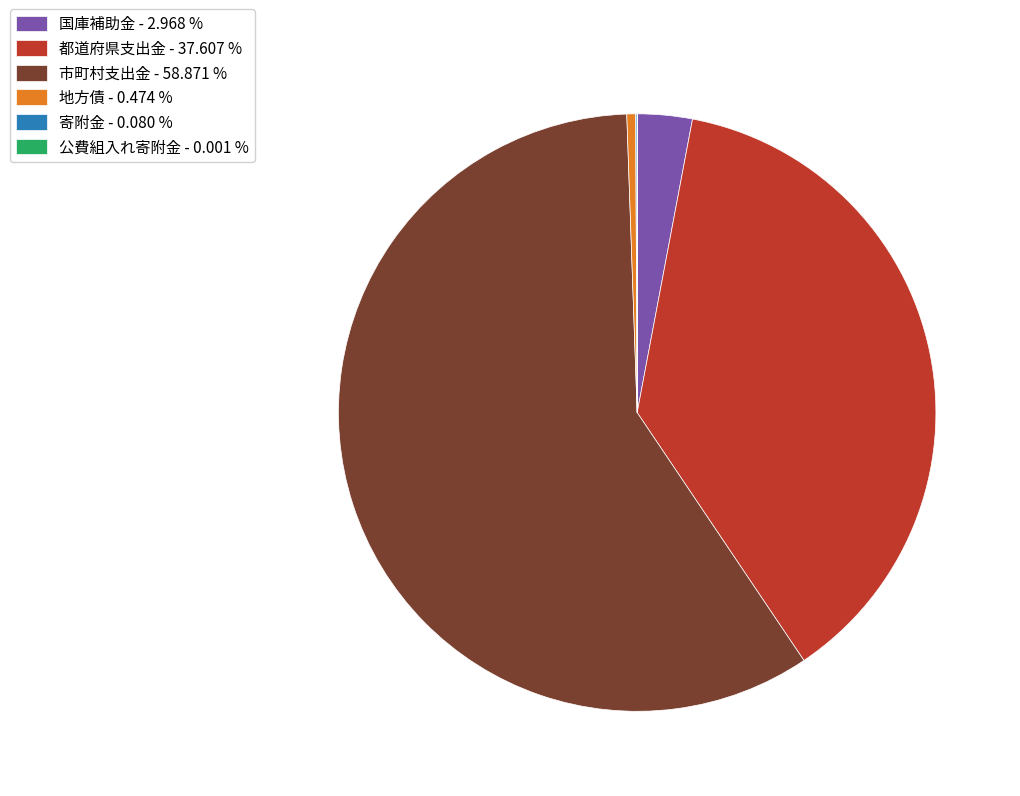

Which has a higher value, 地方債 or 国庫補助金?

国庫補助金